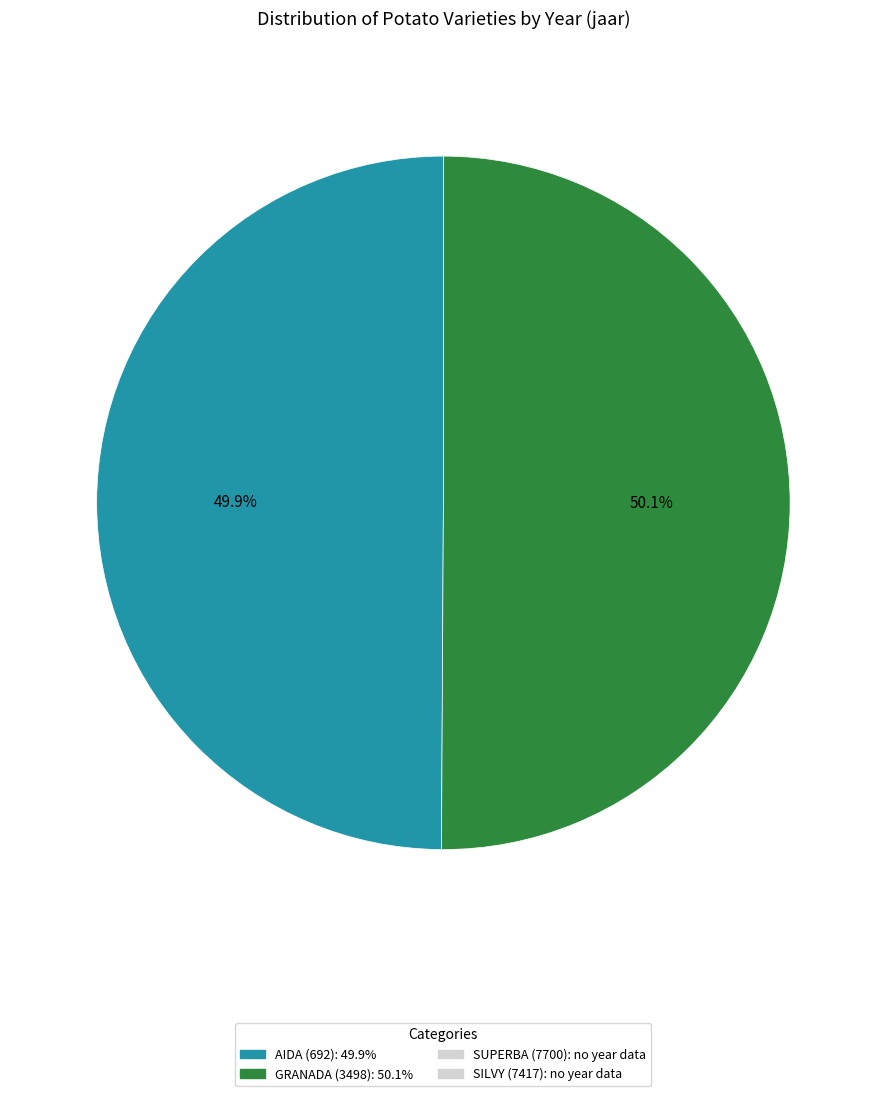

Is there any slice that represents more than half of the pie?

Yes